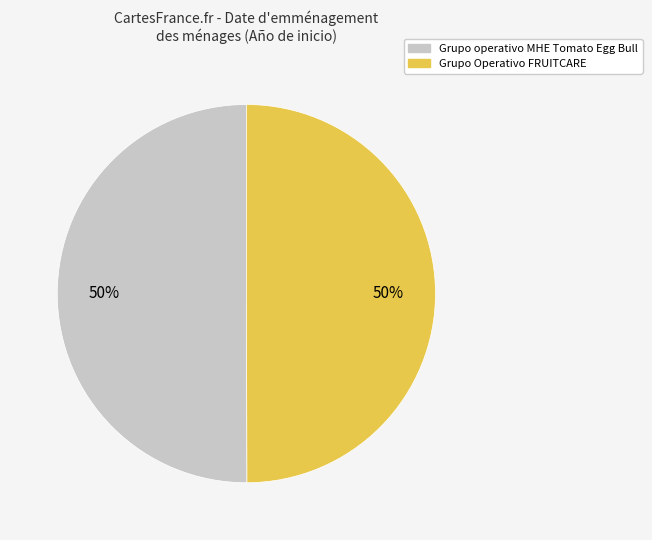

Is it true that Grupo operativo MHE Tomato Egg Bull is 50% of the pie?

True